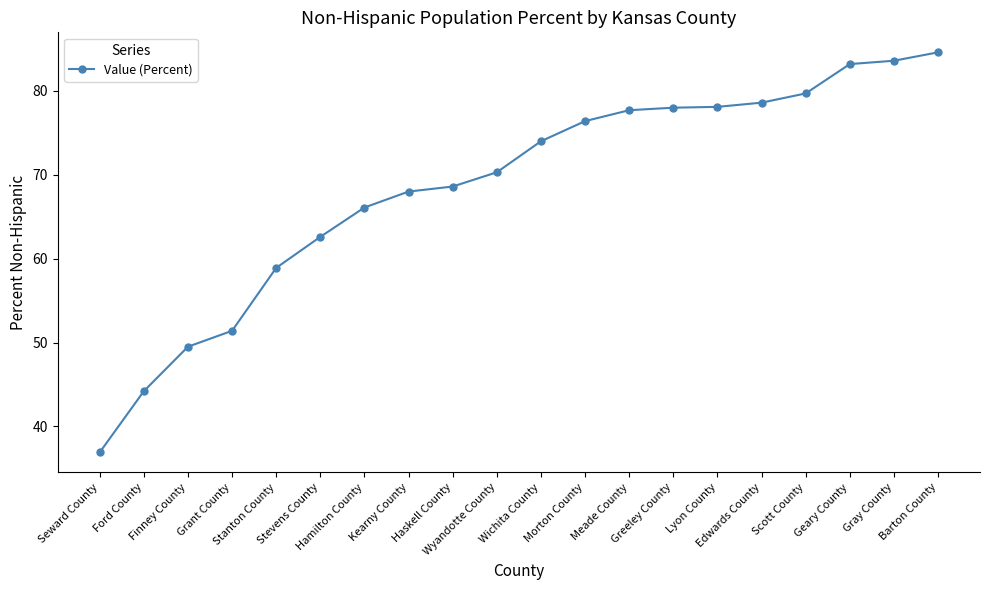

What is the average value?

68.5